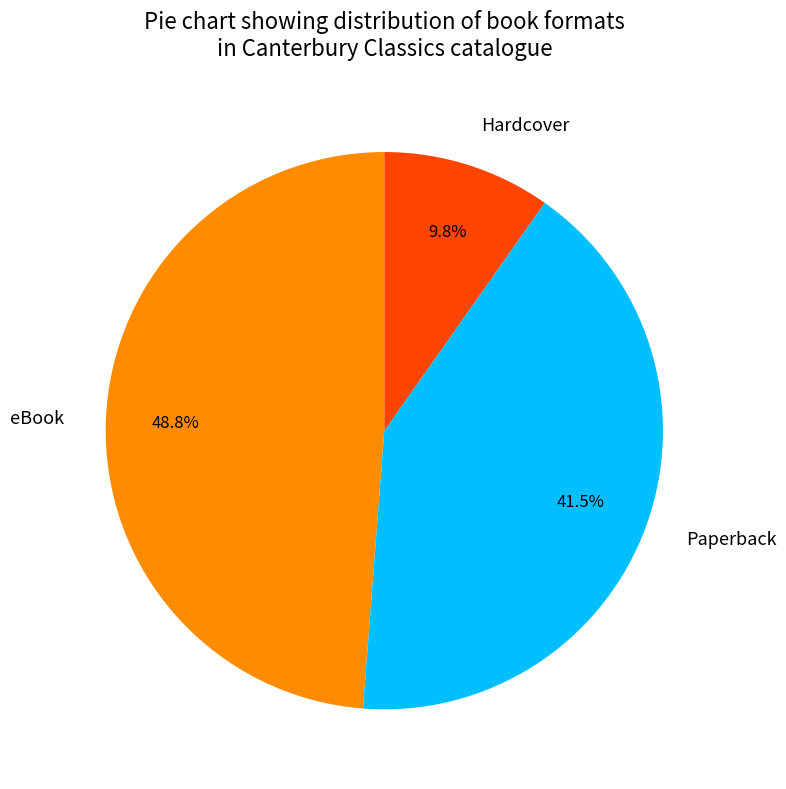

Is it true that eBook is 42% of the pie?

False